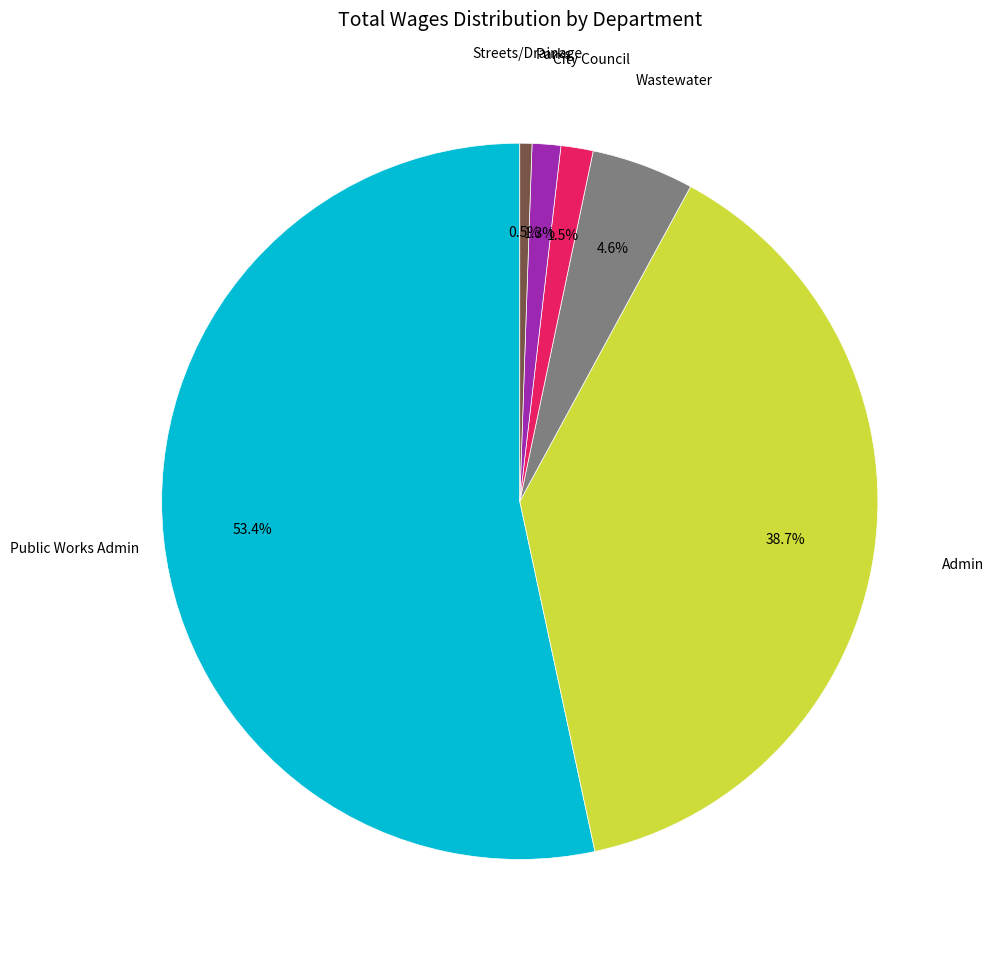

Does any single category account for the majority?

Yes